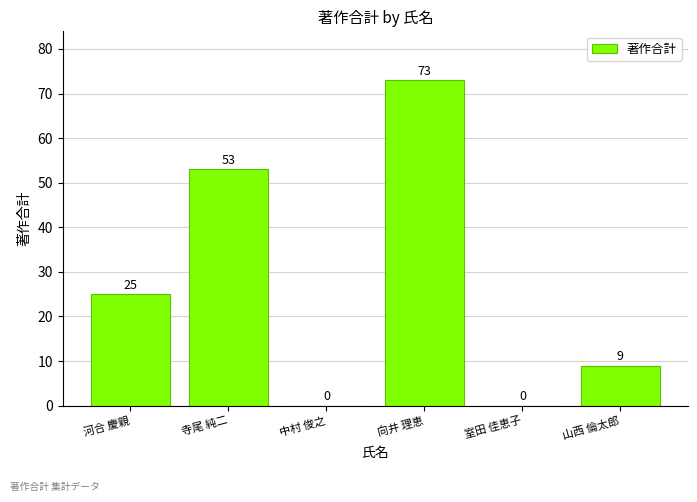

What is the sum of the values at 寺尾 純二 and 河合 慶親?

78